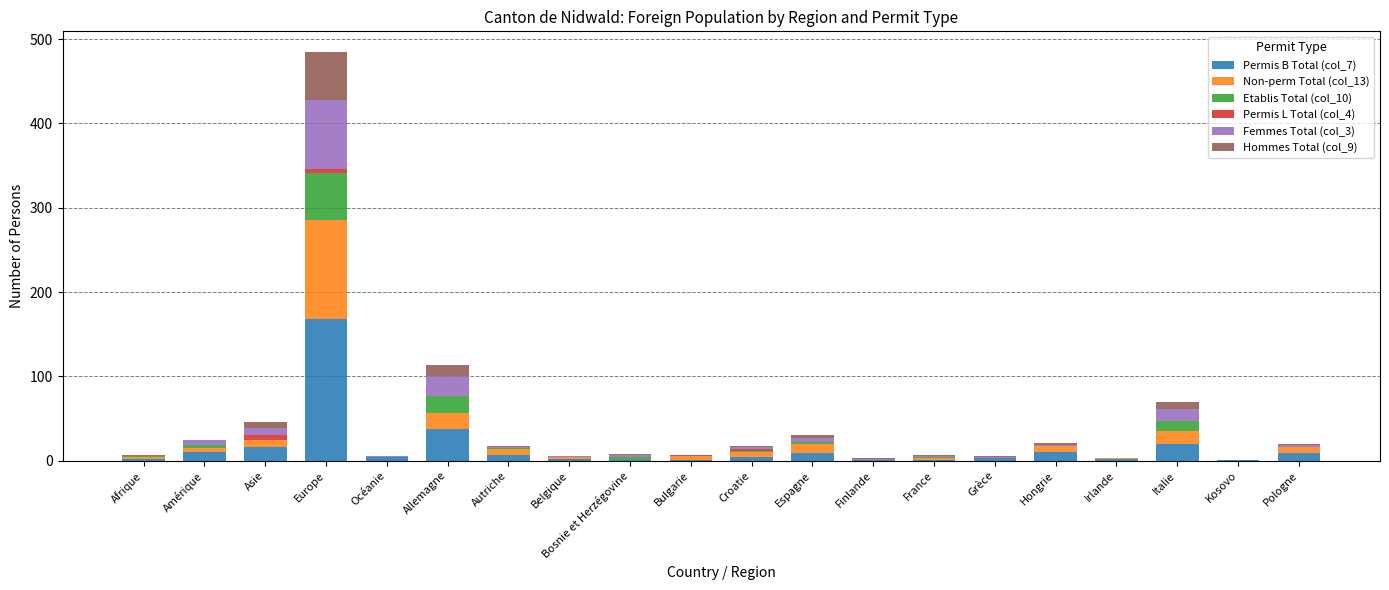

At which category is the sum across all series the highest?

Europe